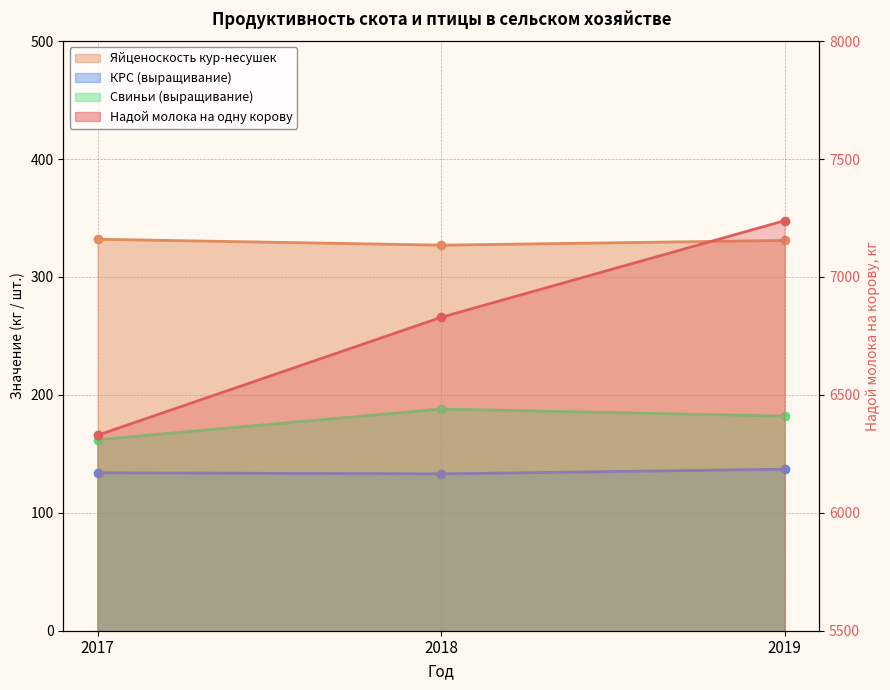

Which category has the lowest value in the Свиньи (выращивание) series?

2017